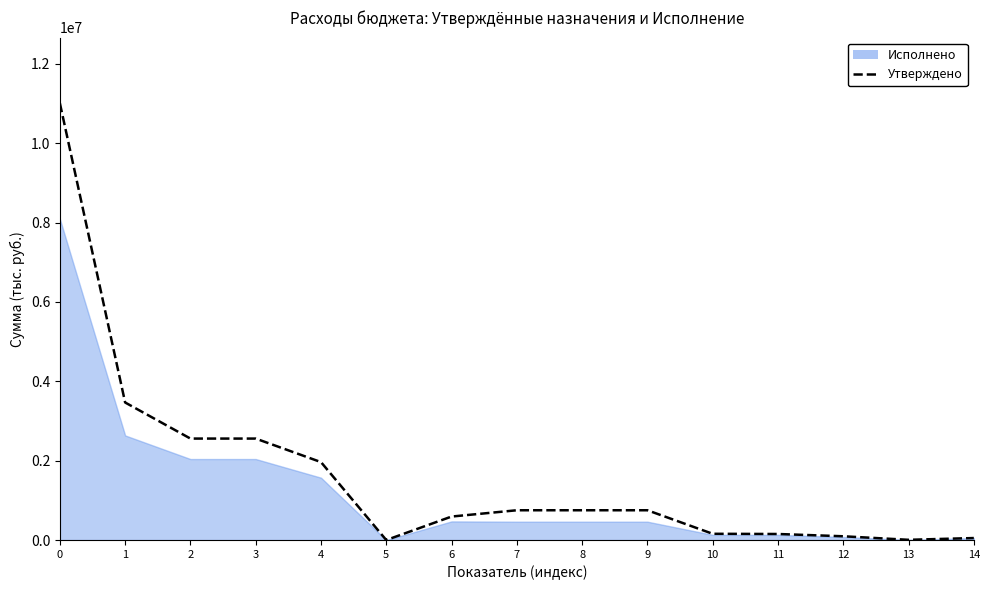

List the labels in order of value, smallest first.

5, 13, 14, 12, 11, 10, 6, 7, 8, 9, 4, 2, 3, 1, 0